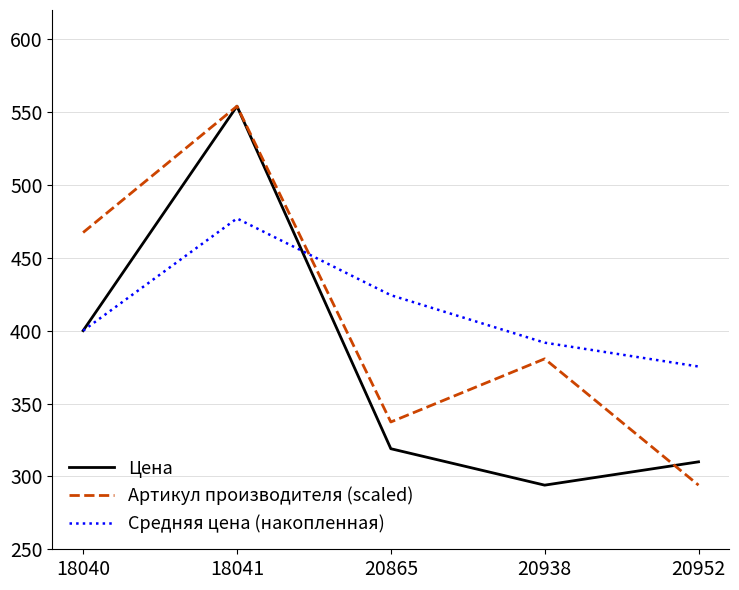

Where is the first local maximum for Артикул производителя (scaled)?

18041